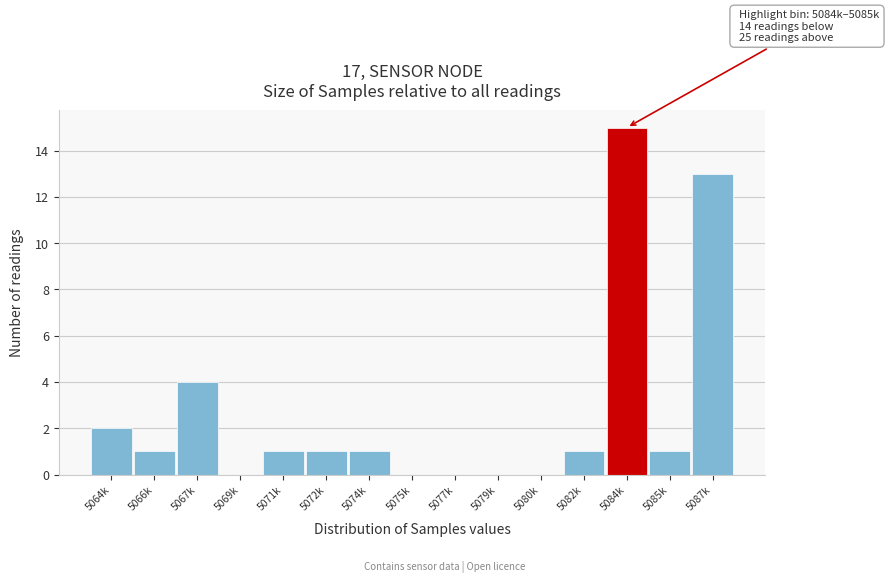

Reading right to left, extract all data points from this chart.

5087k=13	5085k=1	5084k=15	5082k=1	5080k=0	5079k=0	5077k=0	5075k=0	5074k=1	5072k=1	5071k=1	5069k=0	5067k=4	5066k=1	5064k=2